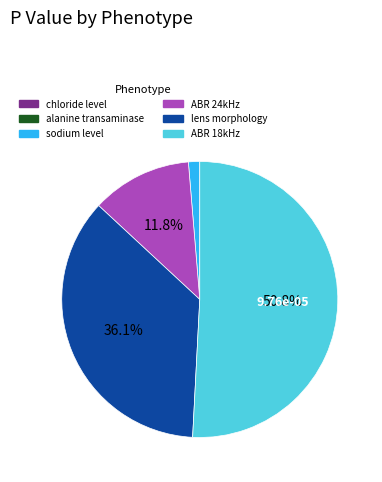

Is there a majority slice in this chart?

Yes